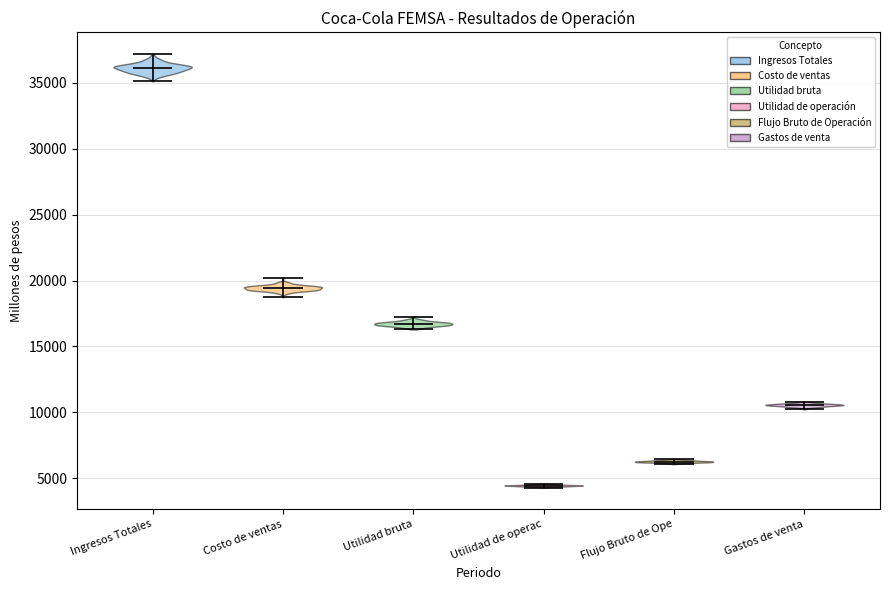

What is the highest point the violin for Gastos de venta reaches on the y-axis? The values are not printed on the chart, so give them approximately, as read against the axis.

11000